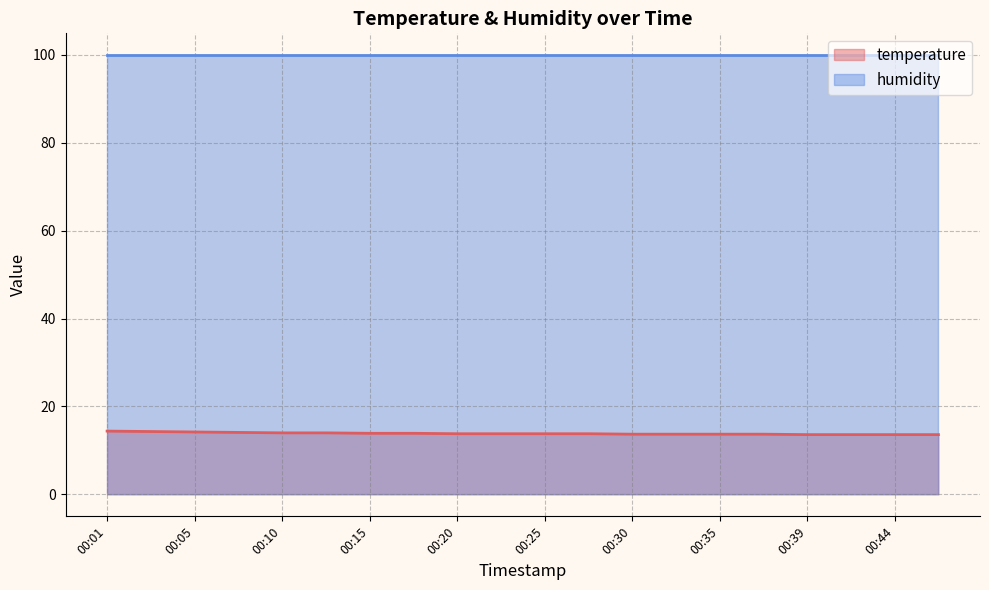

What is the lowest value of the temperature series?

13.6